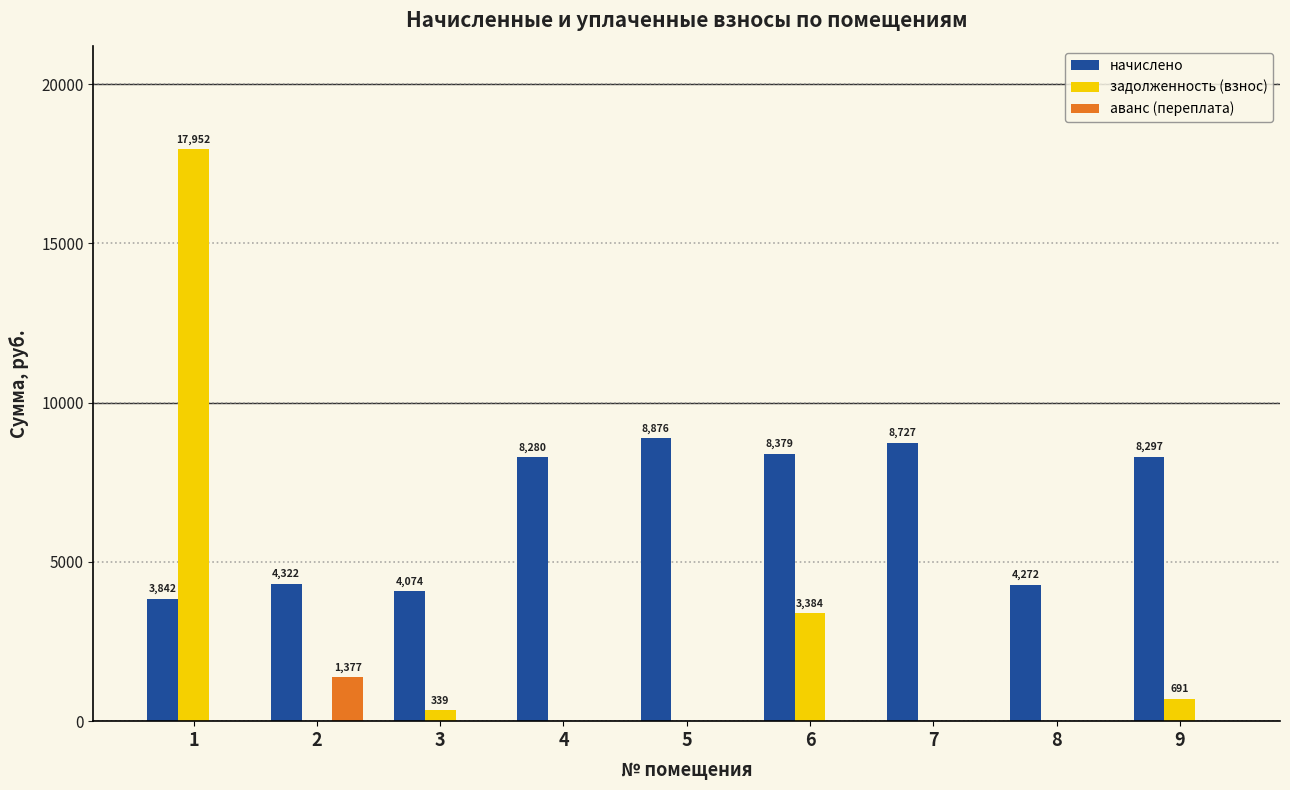

At which category is the sum across all series the highest?

1